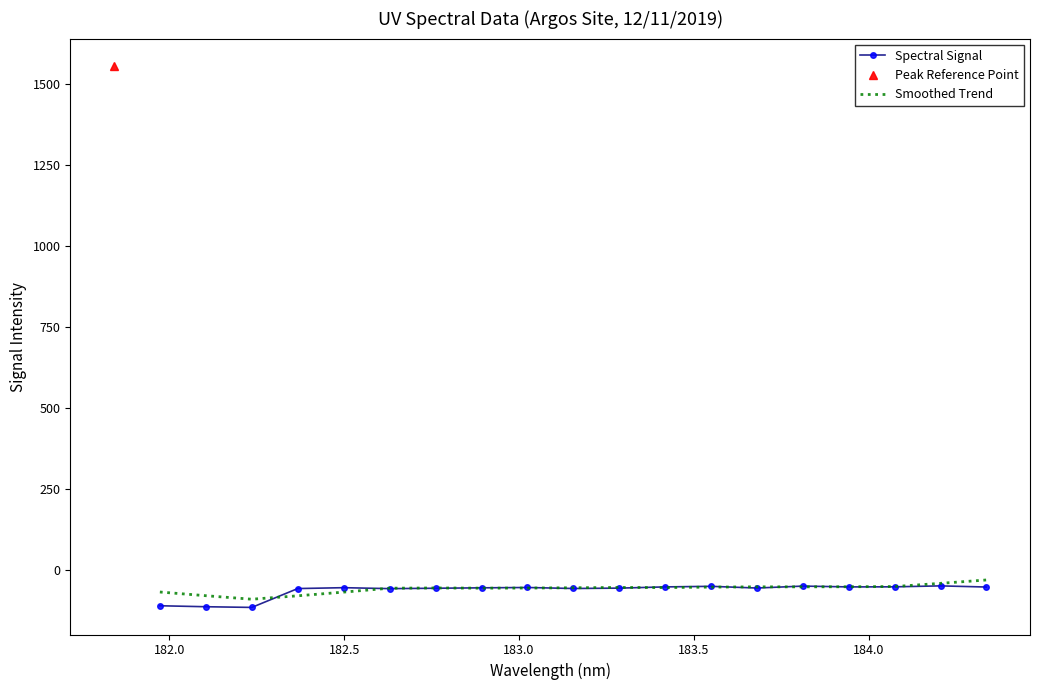

How many categories are shown in the chart?

19